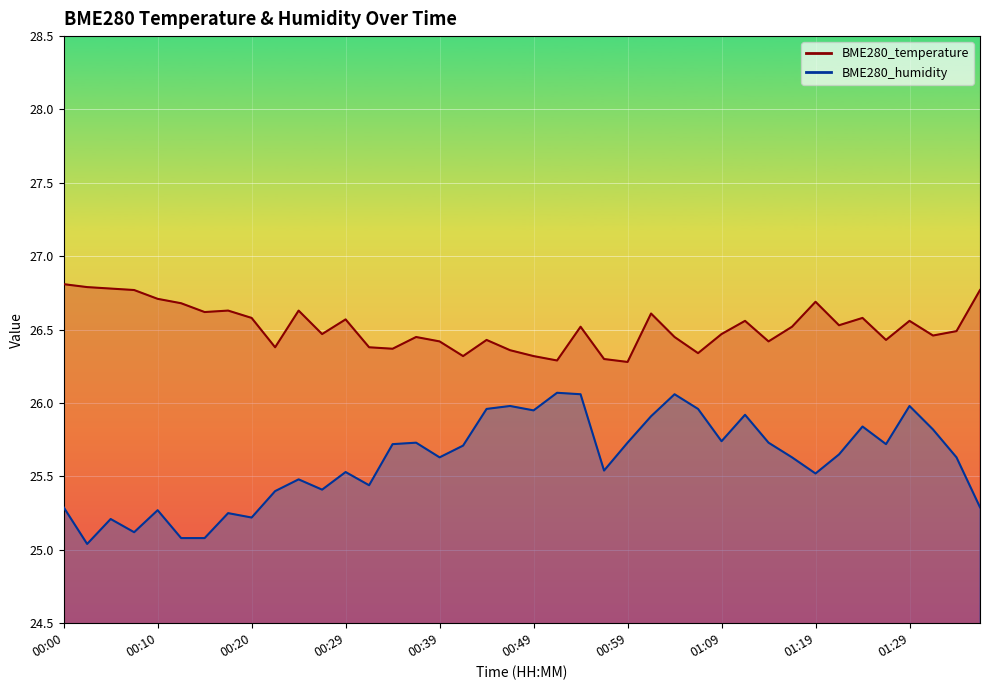

What is the maximum value shown in the chart?

26.8